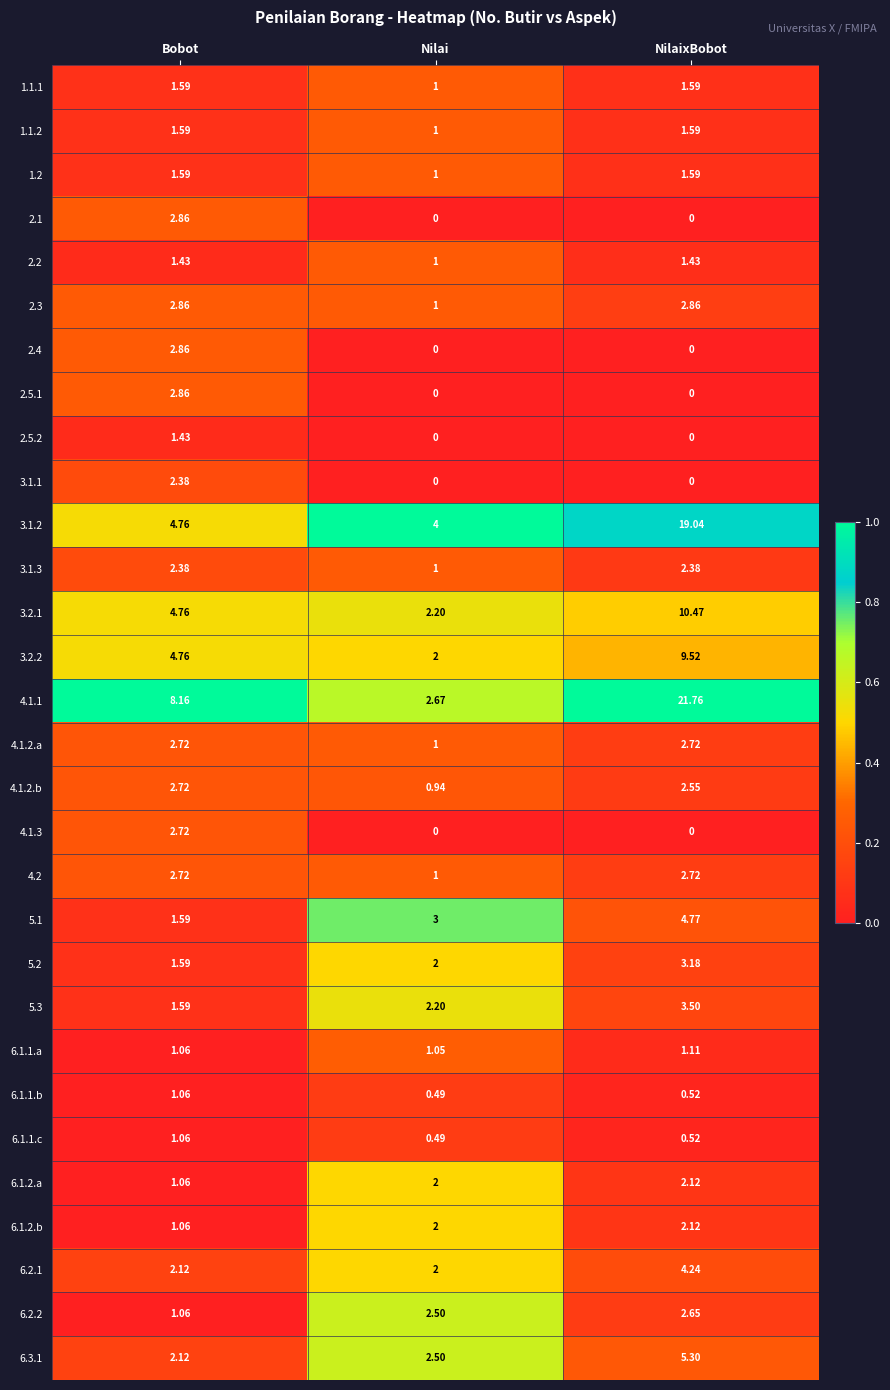

Which category has the highest value in the 5.2 series?

NilaixBobot